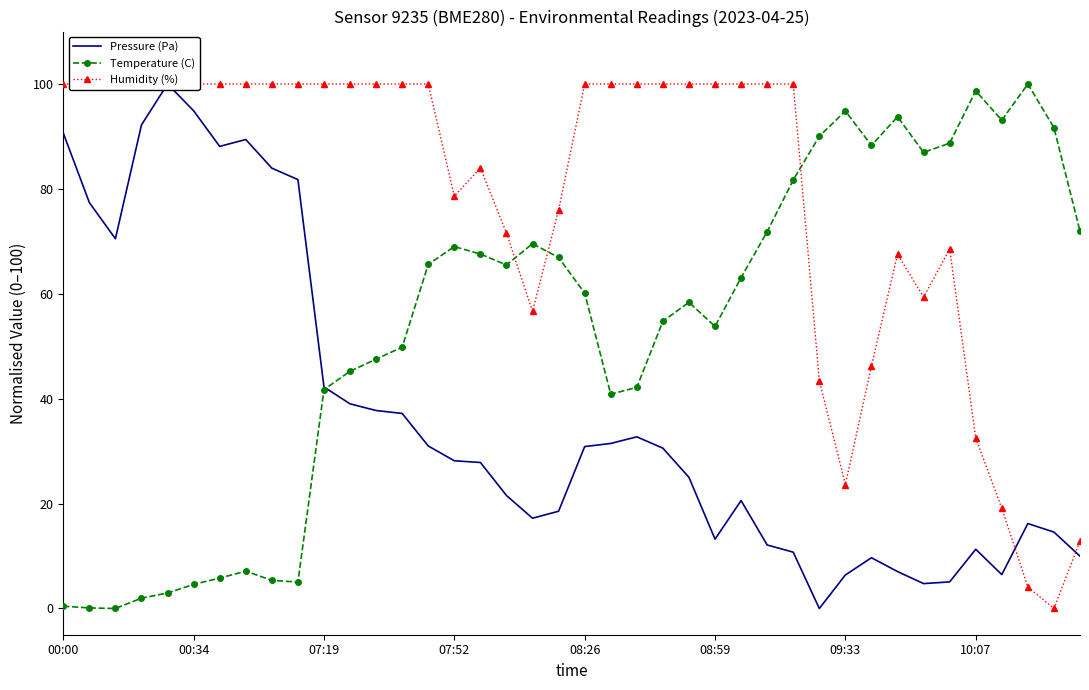

Rank the series at 19 from highest to lowest value.

Humidity (%), Temperature (C), Pressure (Pa)